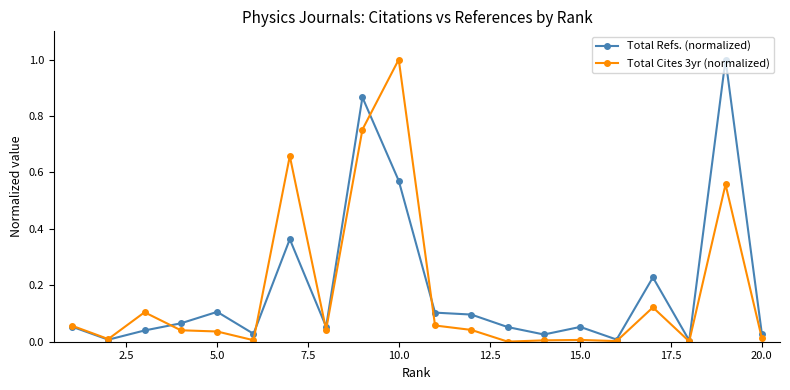

What is the highest value of the Total Cites 3yr (normalized) series?

1.0